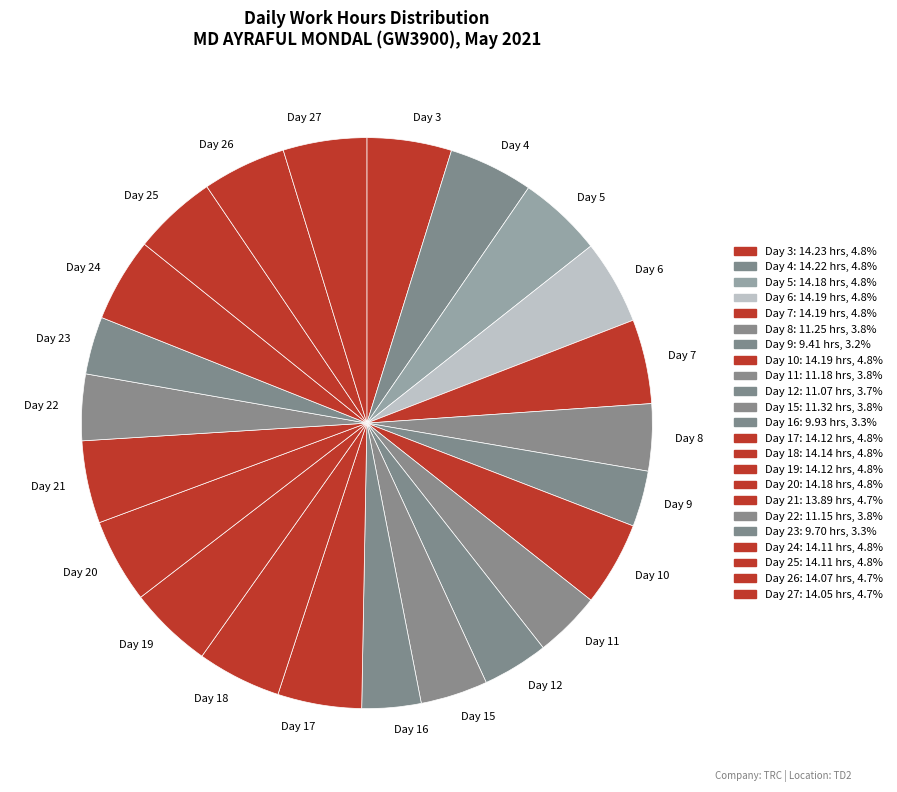

How many slices are in this pie chart?

23